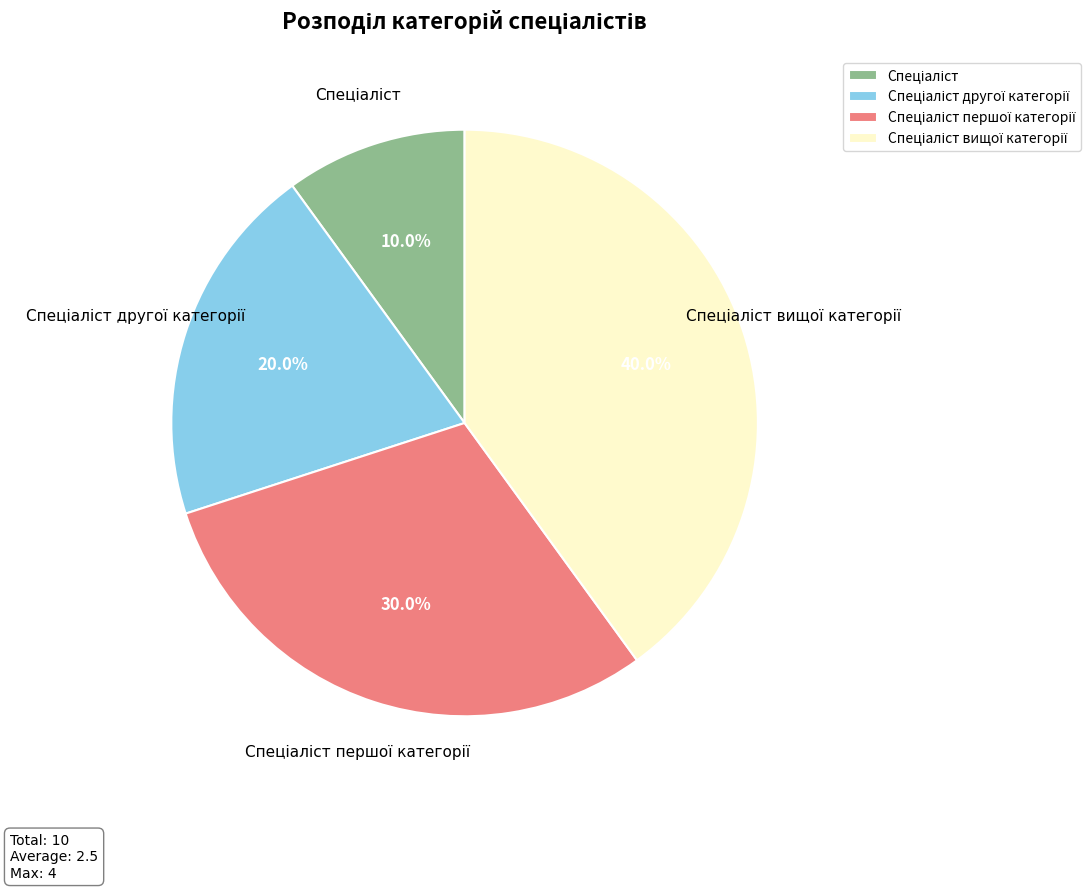

Is there a majority slice in this chart?

No